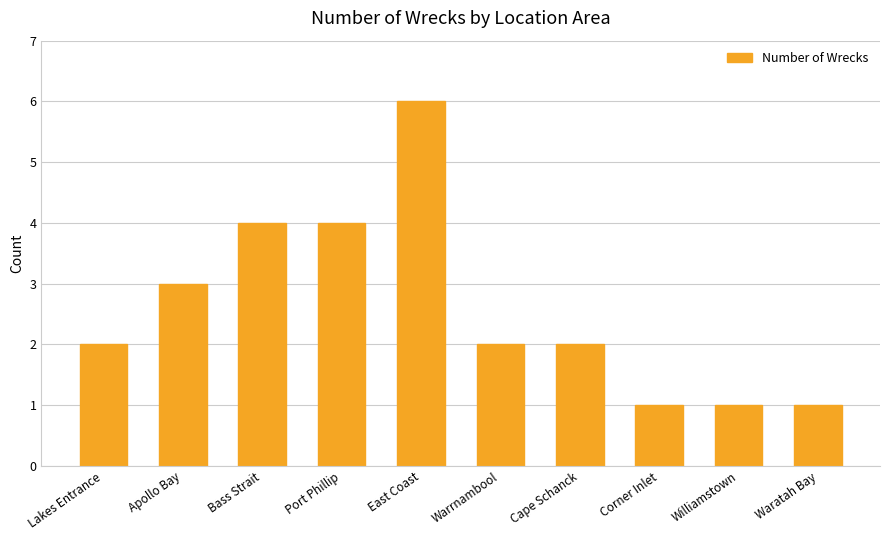

At which category does the chart reach its peak across all series?

East Coast